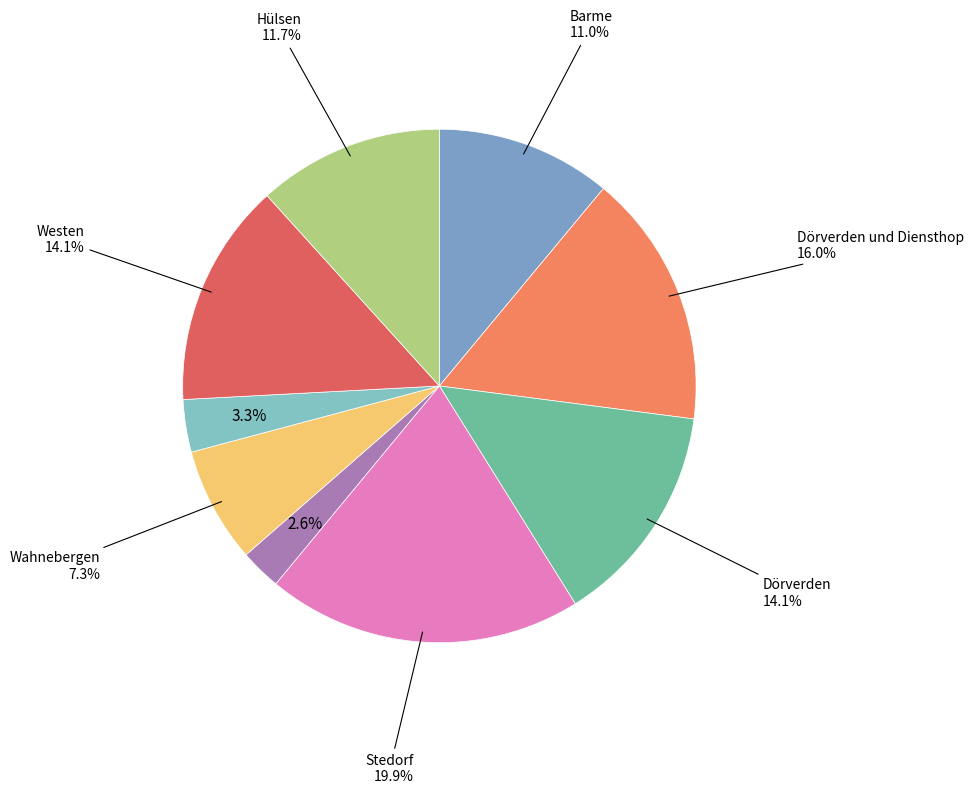

To the nearest percent, what is the difference between the largest and smallest slice percentages?

17%